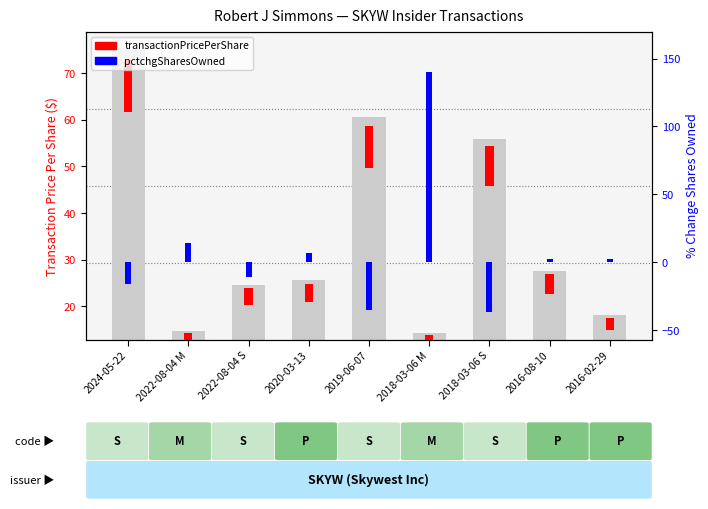

Between 2019-06-07 and 2016-02-29, which series saw the biggest shift?

transactionPricePerShare